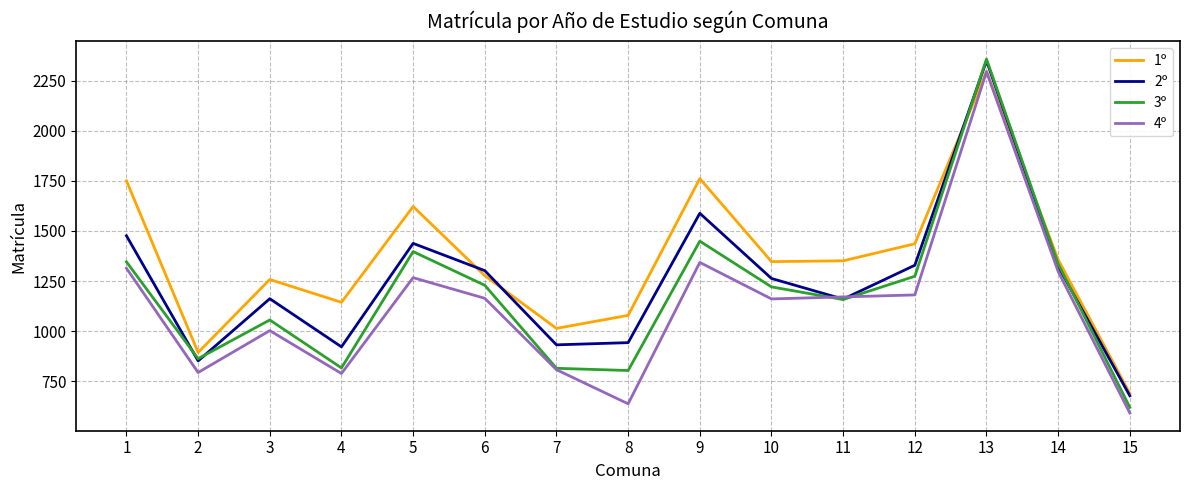

Rank the series at 12 from lowest to highest value.

4º, 3º, 2º, 1º